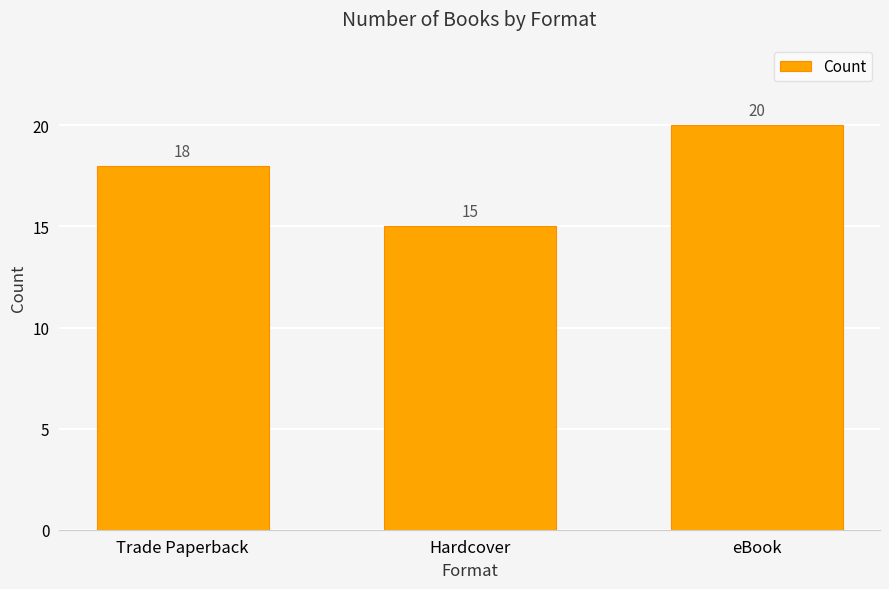

True or false: the data shows 4 at Hardcover.

False